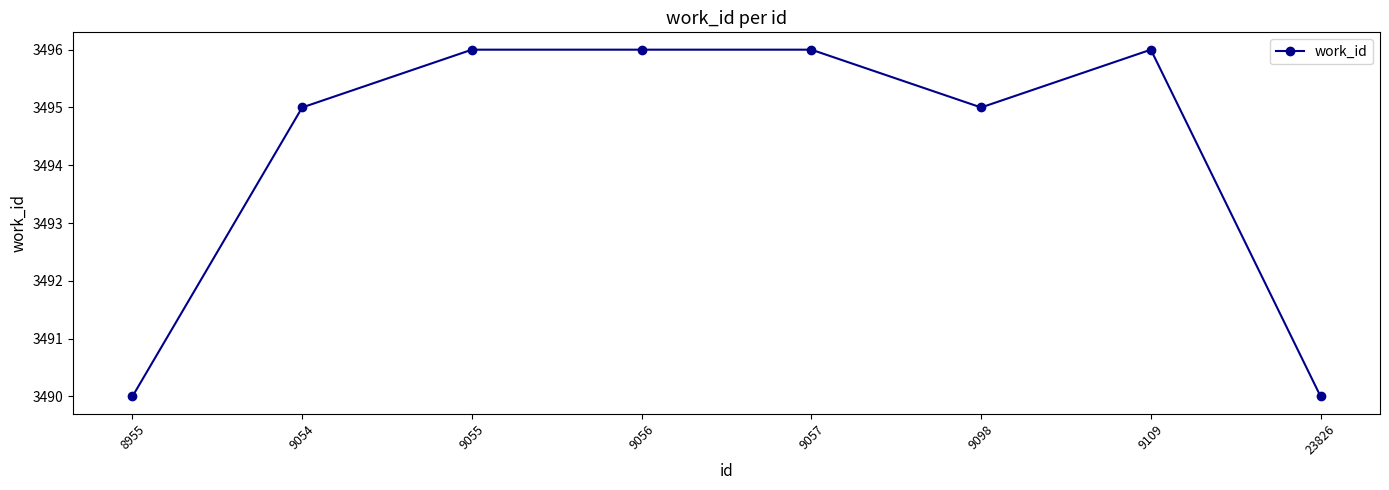

Reading left to right, list all the values displayed in this chart.

3490	3495	3496	3496	3496	3495	3496	3490